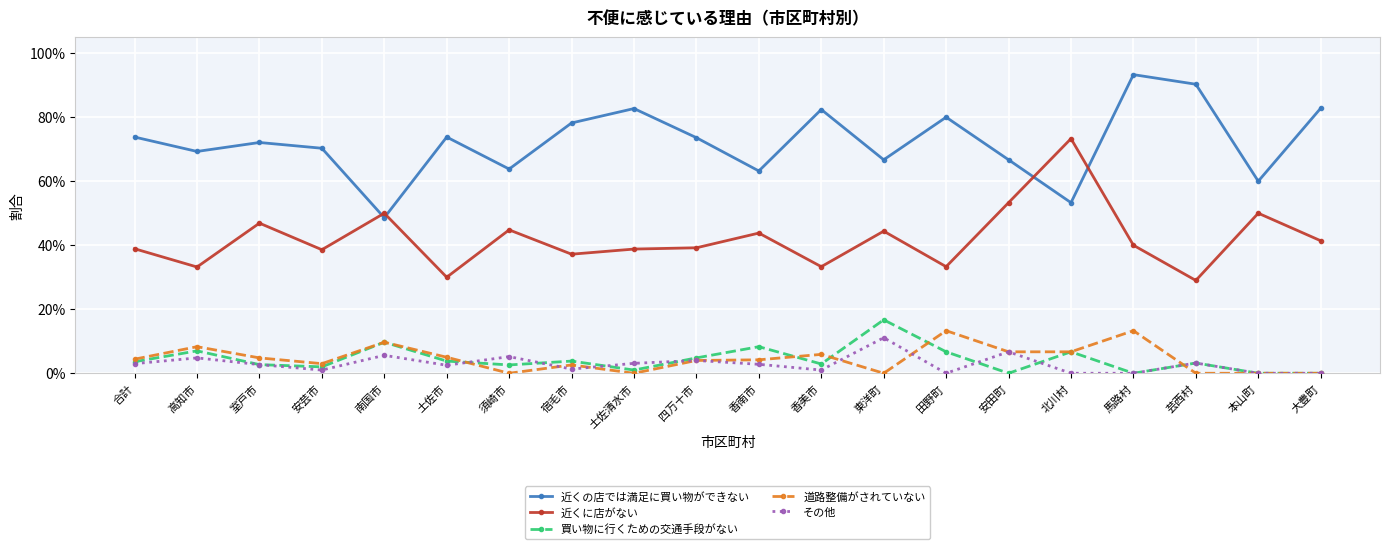

List the series in order of their peak value, lowest first.

その他, 道路整備がされていない, 買い物に行くための交通手段がない, 近くに店がない, 近くの店では満足に買い物ができない